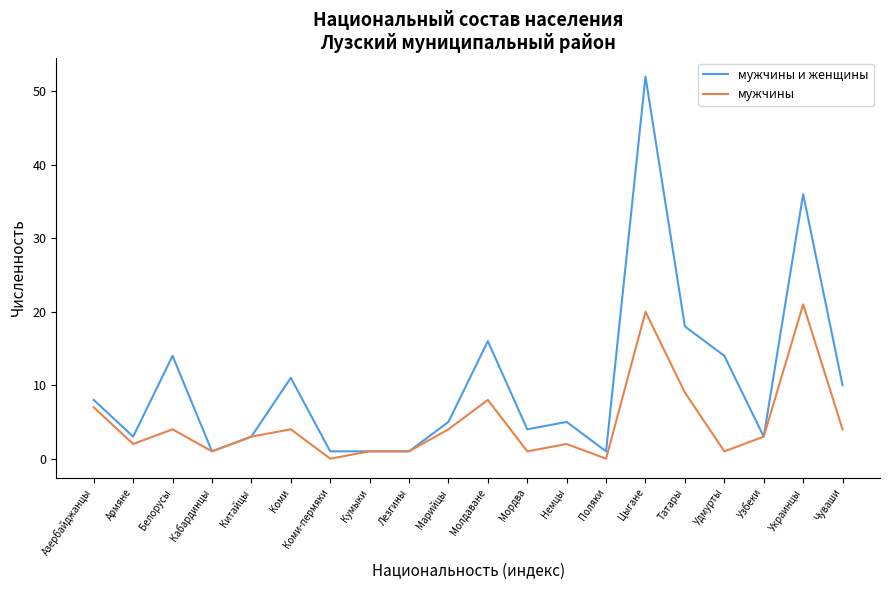

Which series has the largest total across all categories?

мужчины и женщины